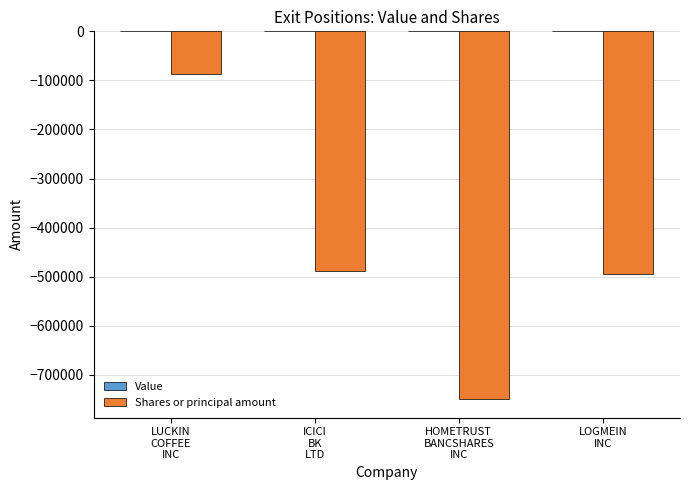

What is the value of the 3rd bar from the left?

-749691